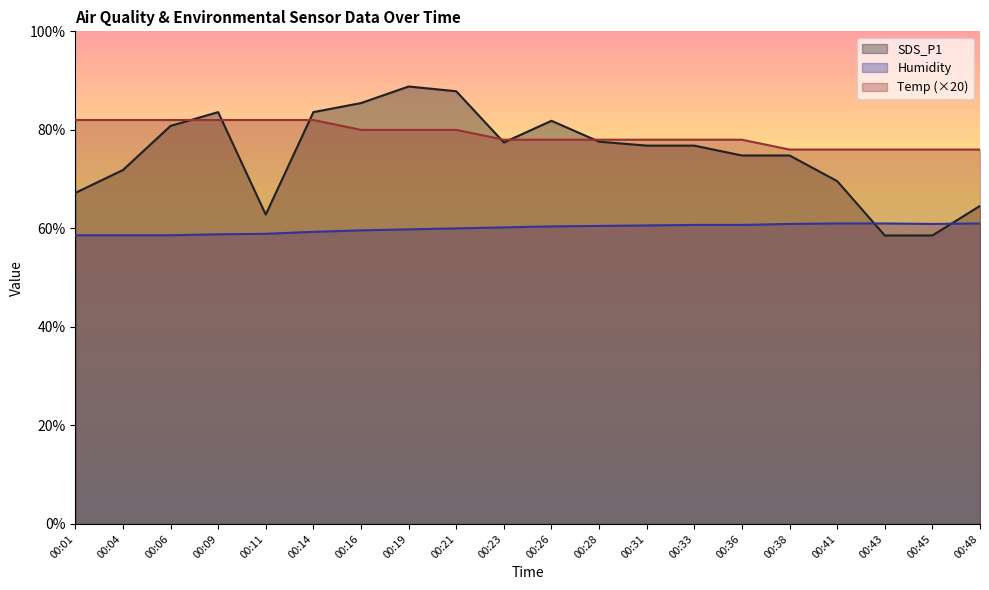

The value of SDS_P1 at 00:01 is 91.0. True or false?

False